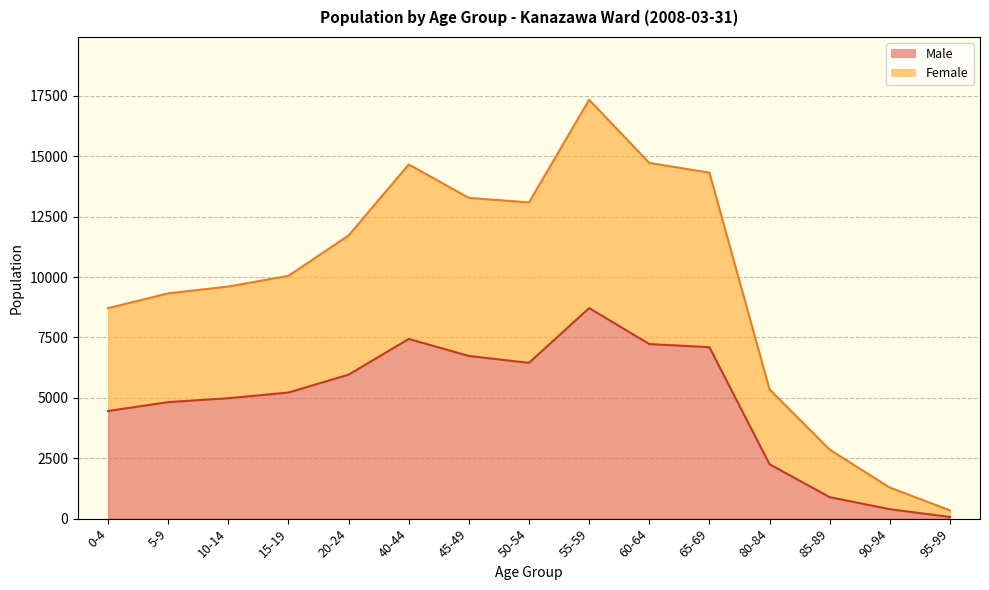

What is the difference between the maximum and minimum values in the Male series?

8648